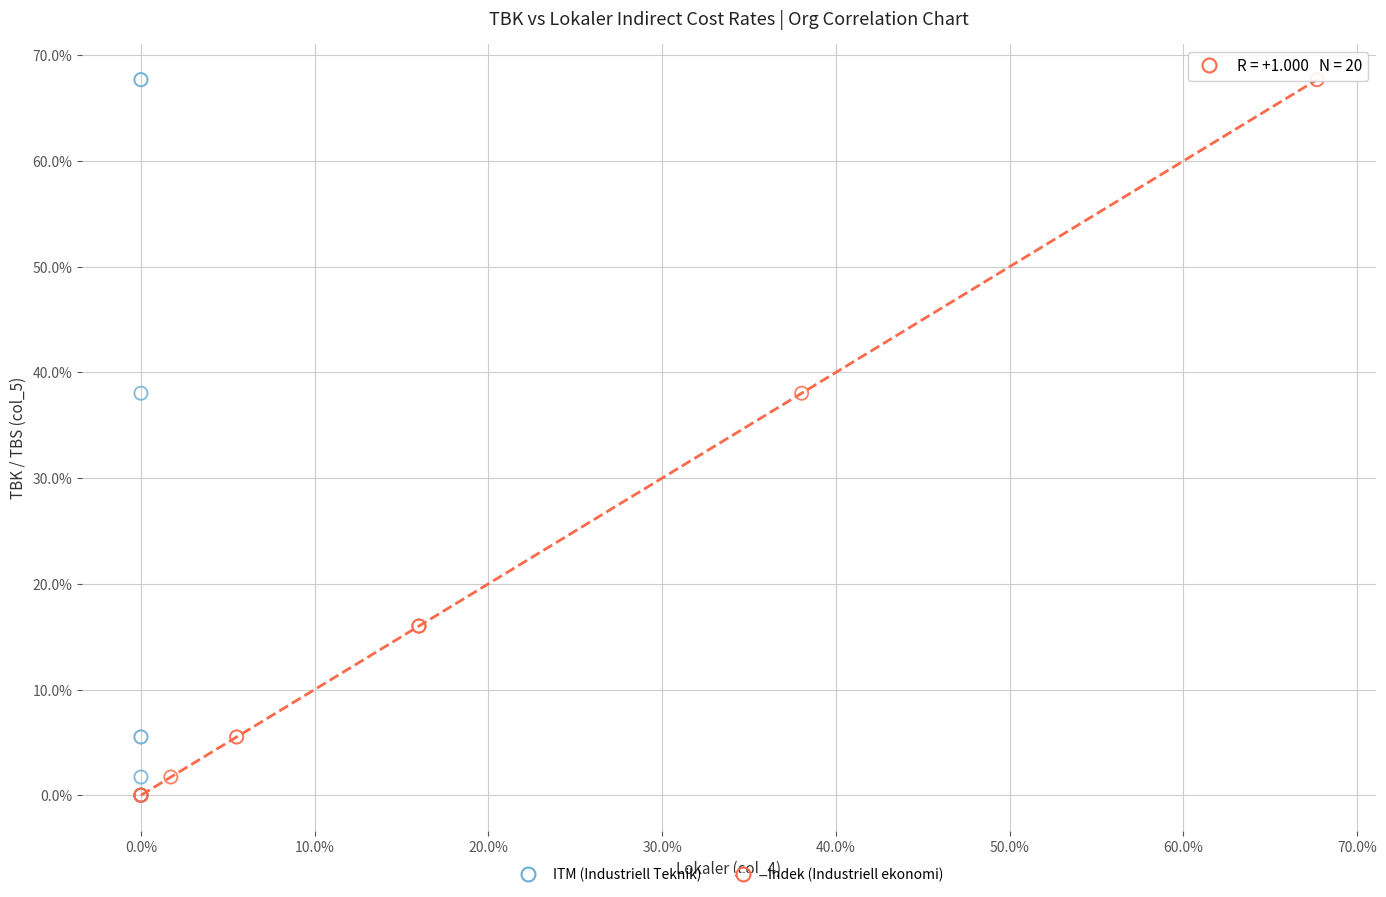

What are all the series names shown in the legend?

ITM (Industriell Teknik), Indek (Industriell ekonomi)